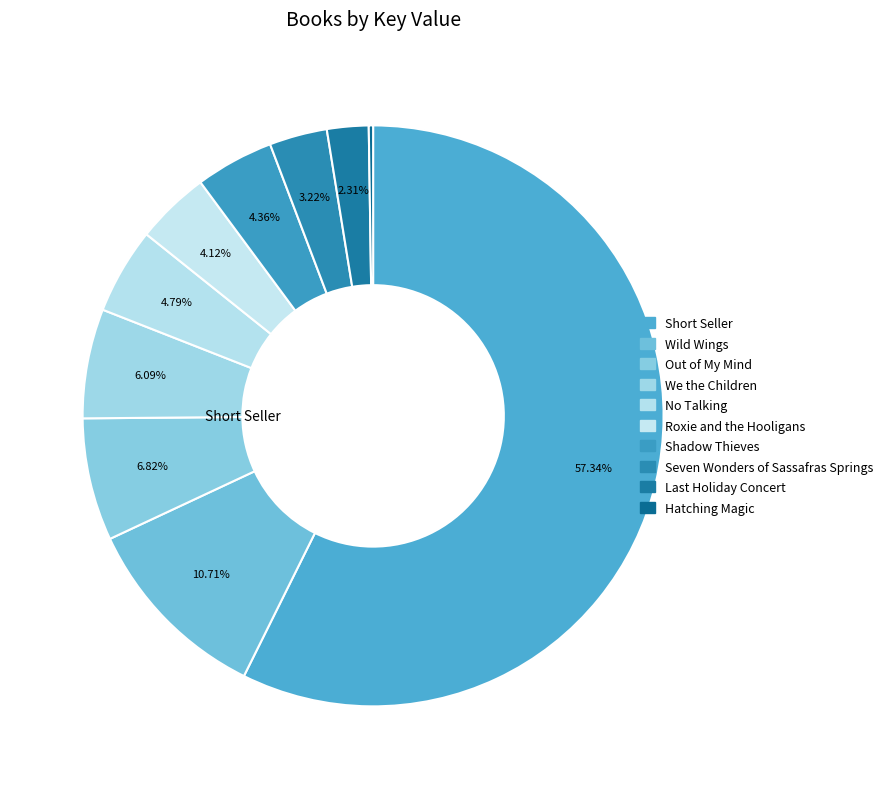

To the nearest percent, what portion does Short Seller represent?

57%